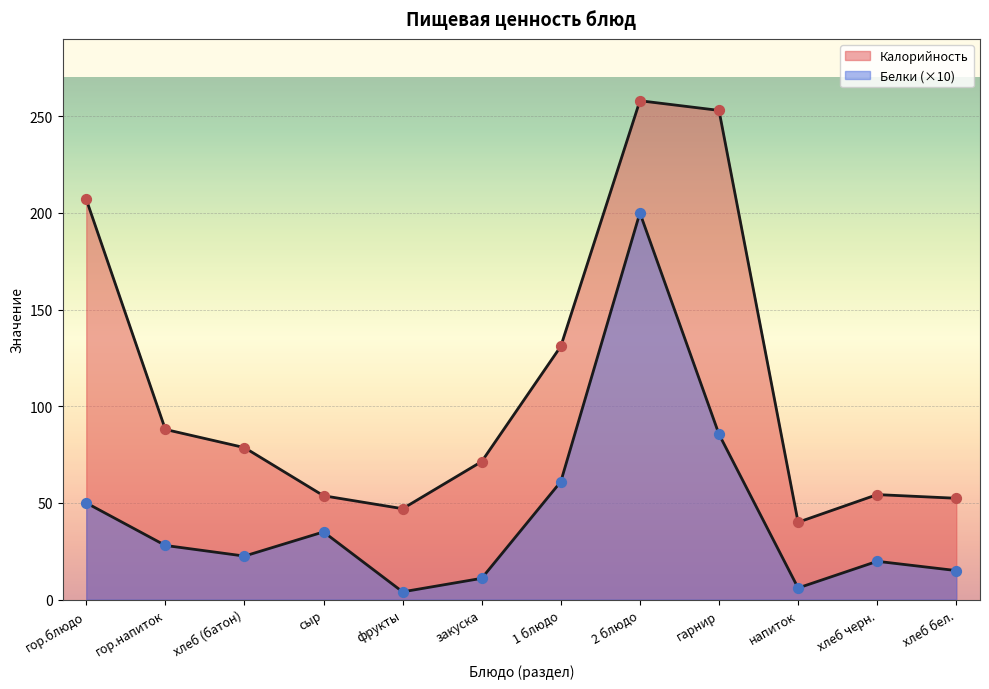

At how many categories does at least one series exceed 85?

5